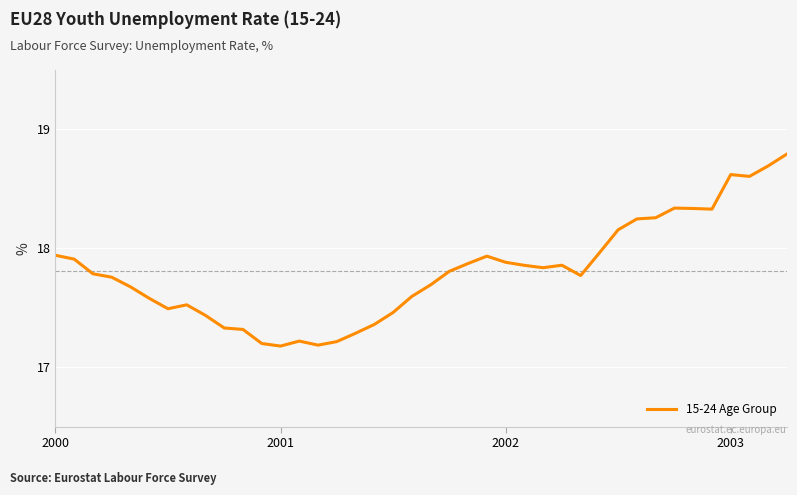

What is the difference between the maximum and minimum values?

1.6